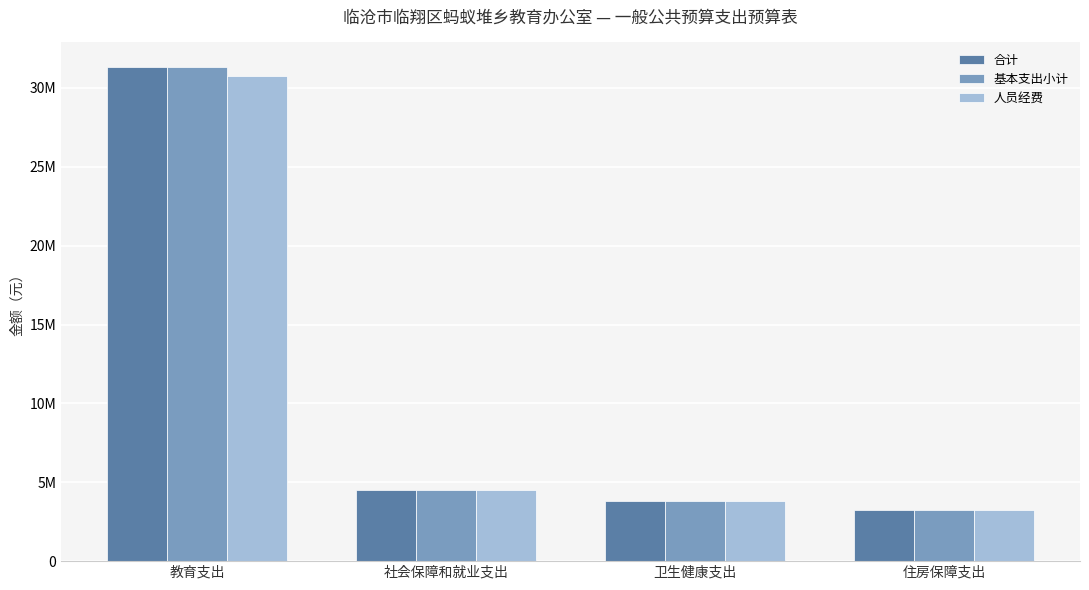

Are the bars grouped side by side (vs. stacked)?

Yes